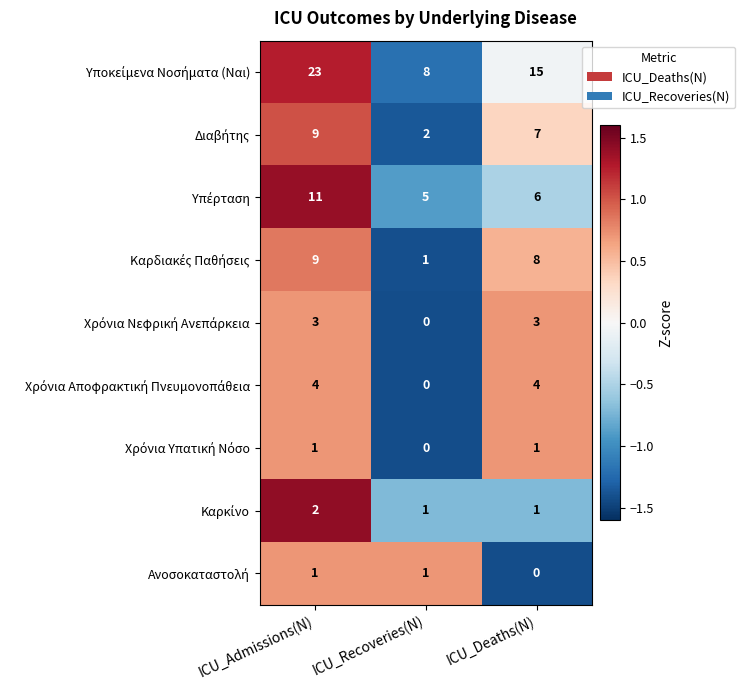

What is the difference between the highest and lowest values at ICU_Admissions(N)?

22